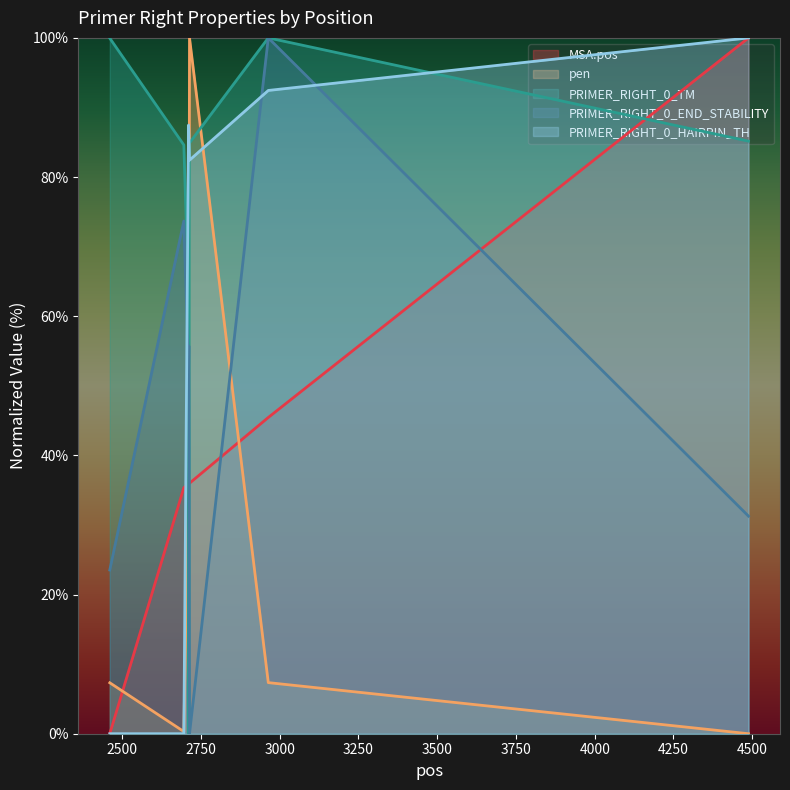

Reading right to left, transcribe all the data shown in this chart.

MSA.pos: 100.0	45.4	36.0	35.9	35.9	35.4	0.0
pen: 0.0	7.3	100.0	50.0	38.2	0.3	7.3
PRIMER_RIGHT_0_TM: 85.2	100.0	84.9	0.0	62.6	84.6	100.0
PRIMER_RIGHT_0_END_STABILITY: 31.3	100.0	0.0	55.7	52.0	73.7	23.5
PRIMER_RIGHT_0_HAIRPIN_TH: 100.0	92.4	82.4	86.2	87.5	0.0	0.0